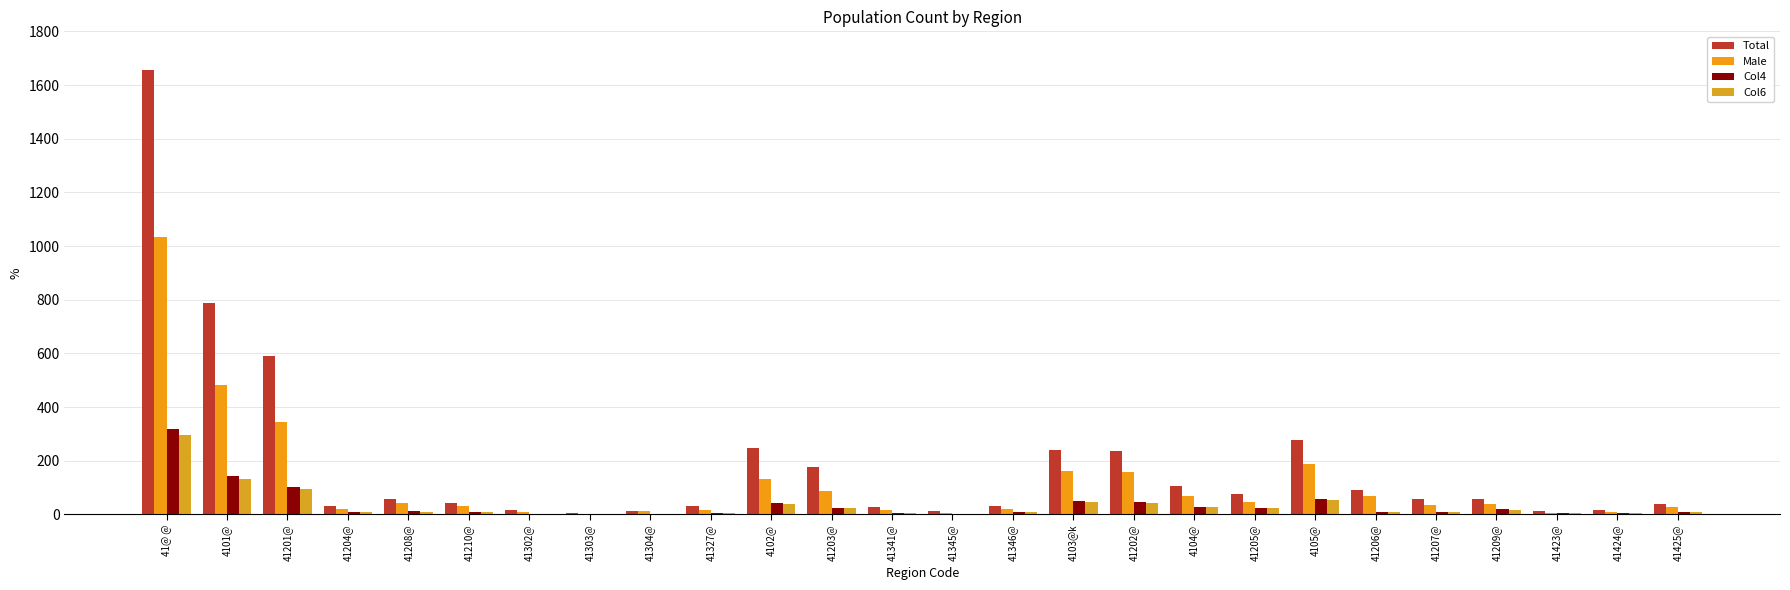

How many data points does each series have?

26